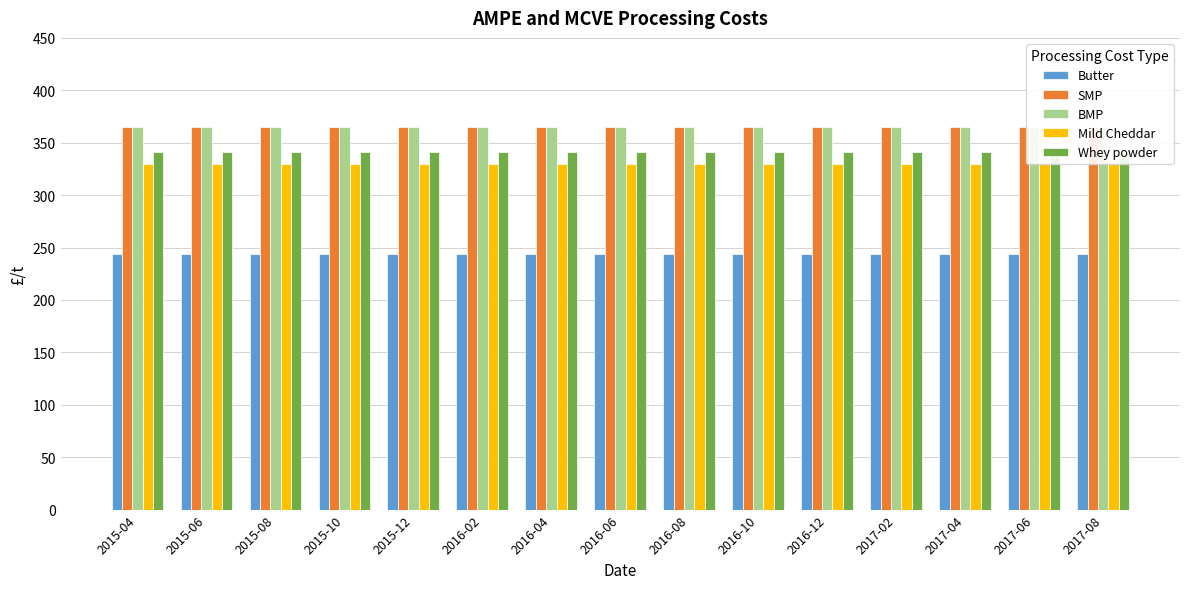

What is the maximum value shown in the chart?

365